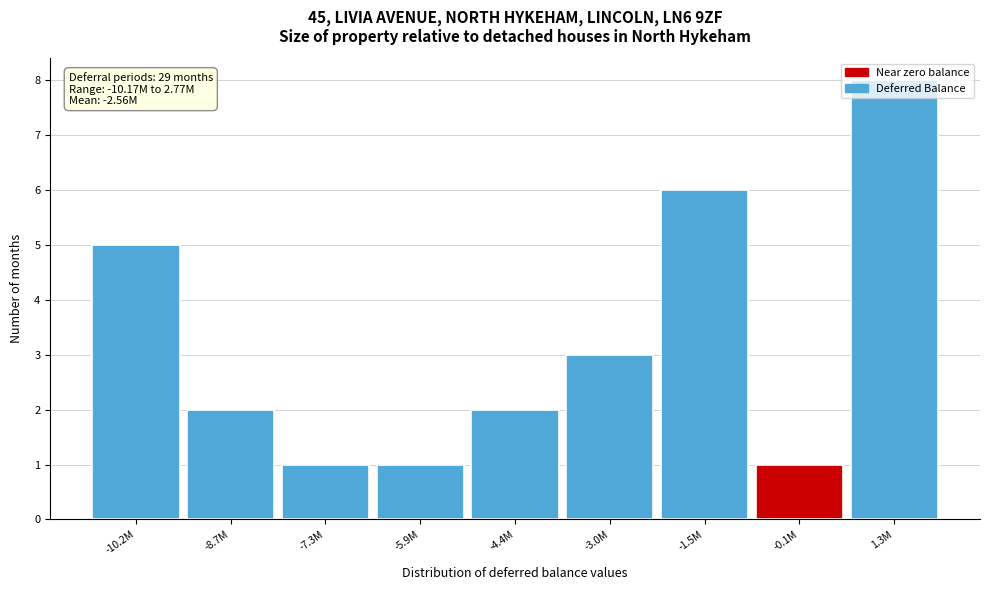

What is the difference between the maximum and second lowest values?

7